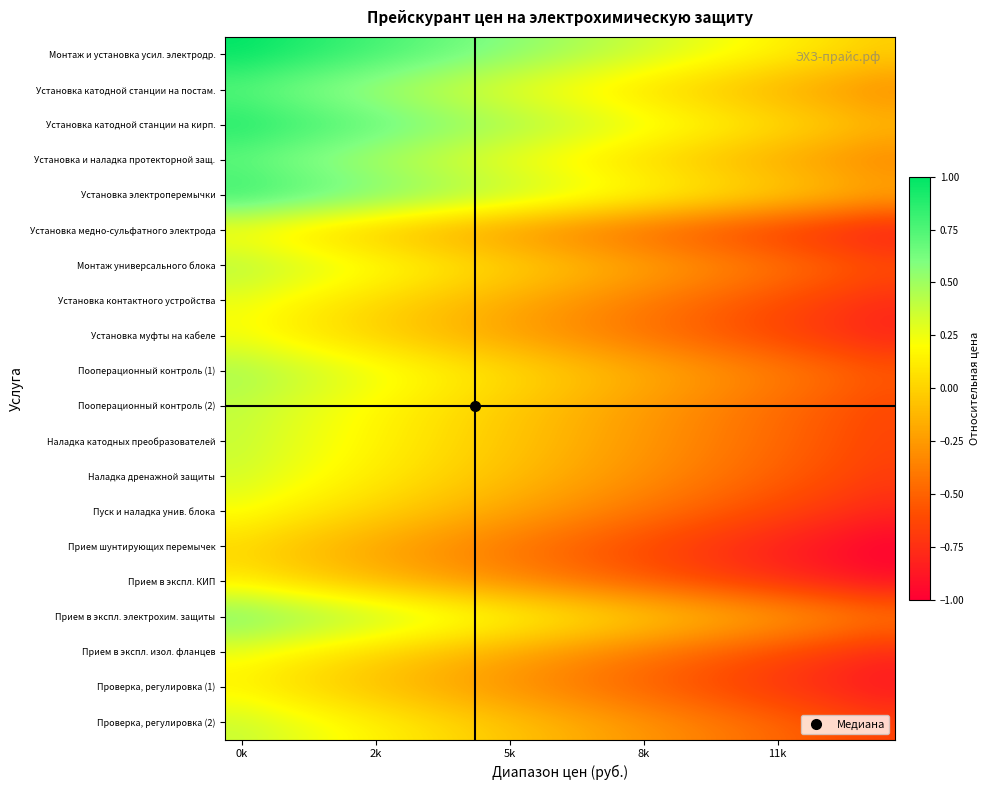

At which category is the sum across all series the highest?

0k